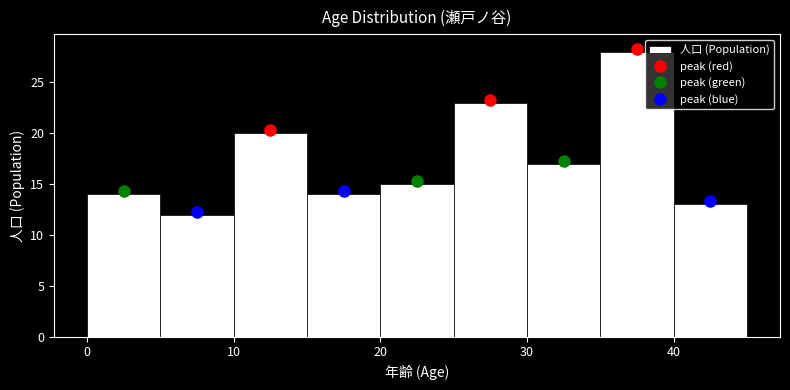

Which range on the x-axis has the tallest bar?

35 to 40